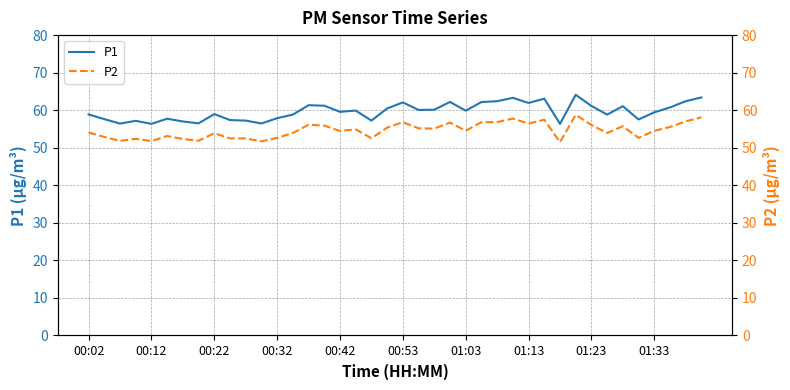

At 27, list the series in order from largest to smallest.

P1, P2